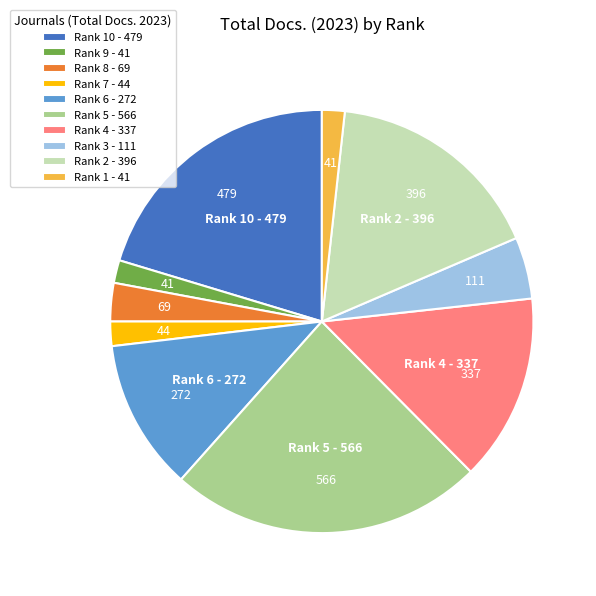

Between Rank 6 - 272 and Rank 10 - 479, which is larger?

Rank 10 - 479